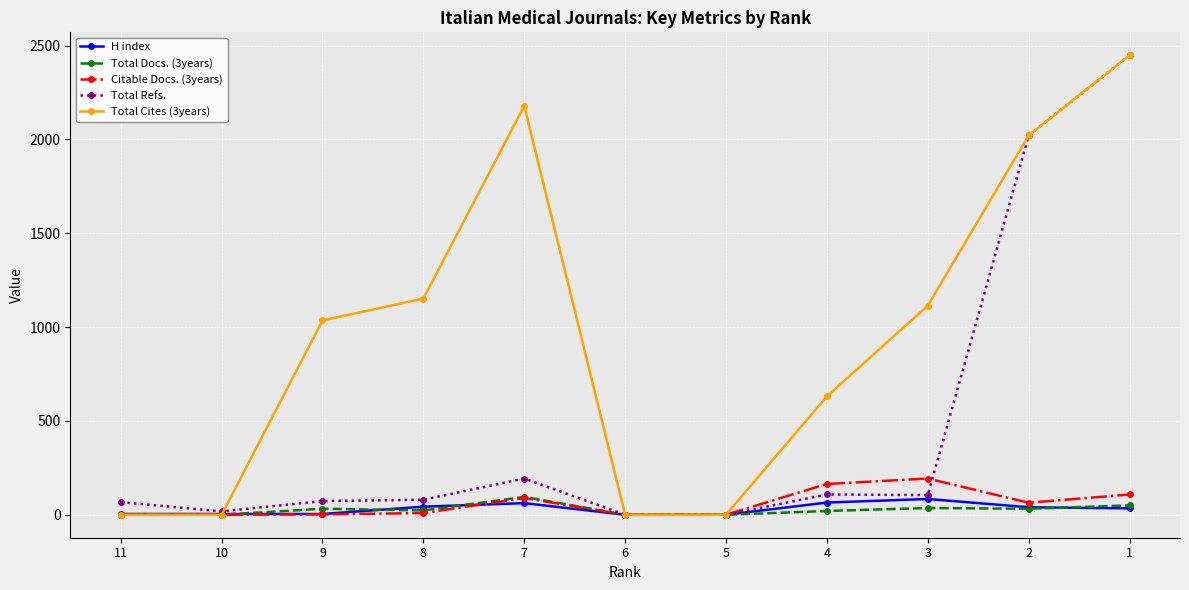

What is the difference between the maximum and minimum values in the Total Refs. series?

2448